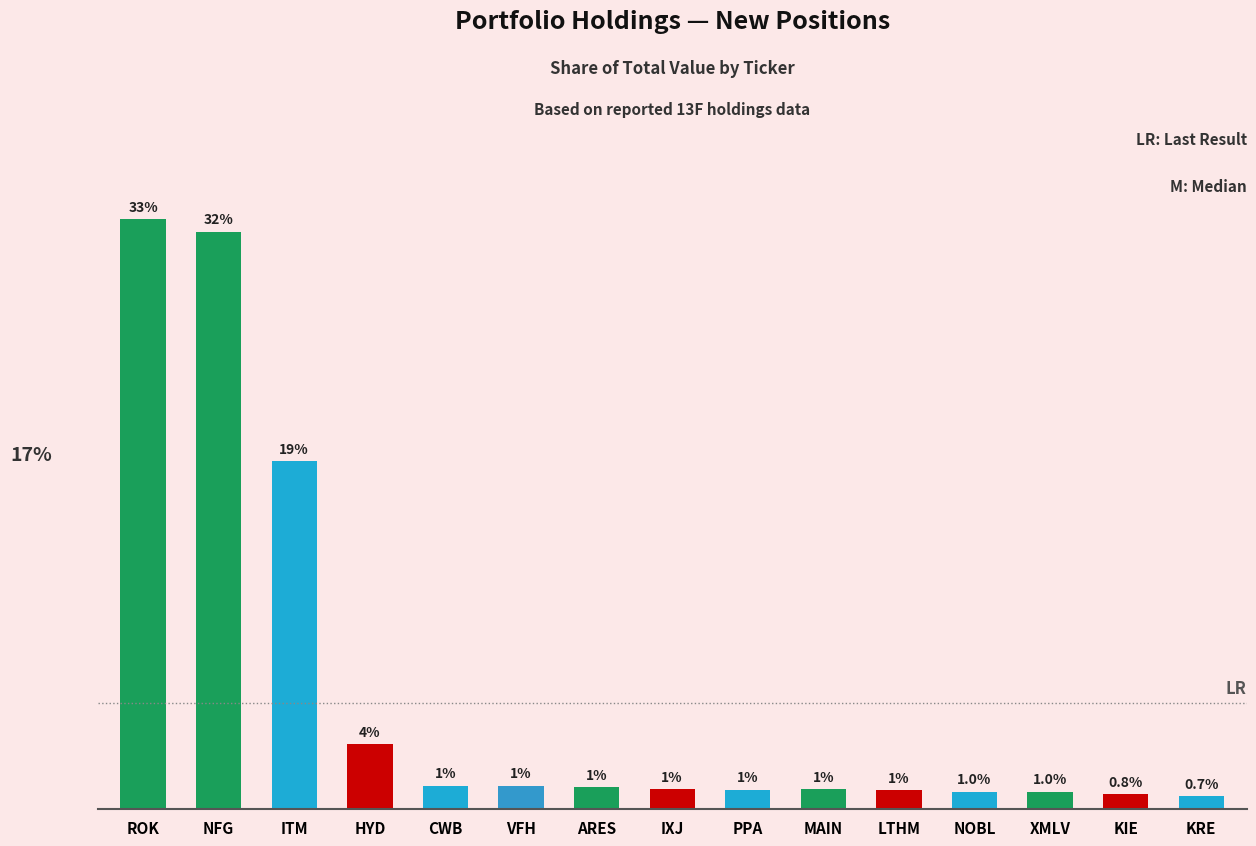

Which has a higher value, NFG or XMLV?

NFG